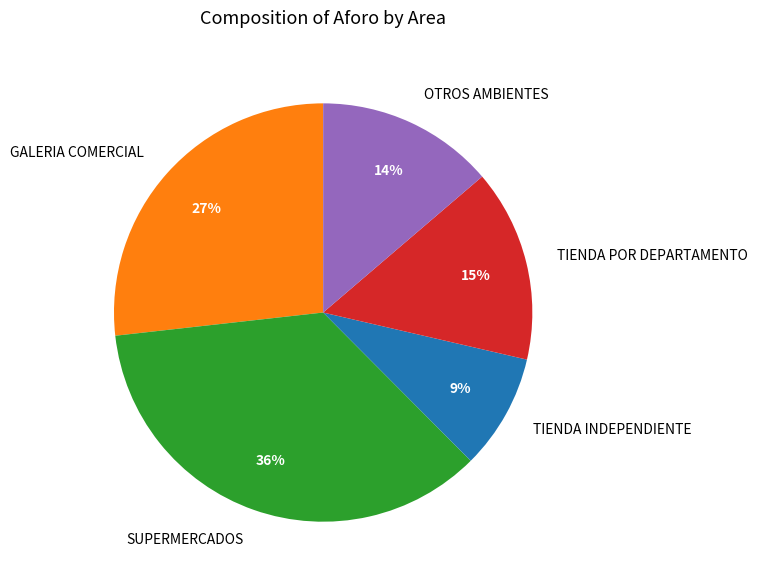

Is the sum of GALERIA COMERCIAL and TIENDA INDEPENDIENTE greater than half?

No